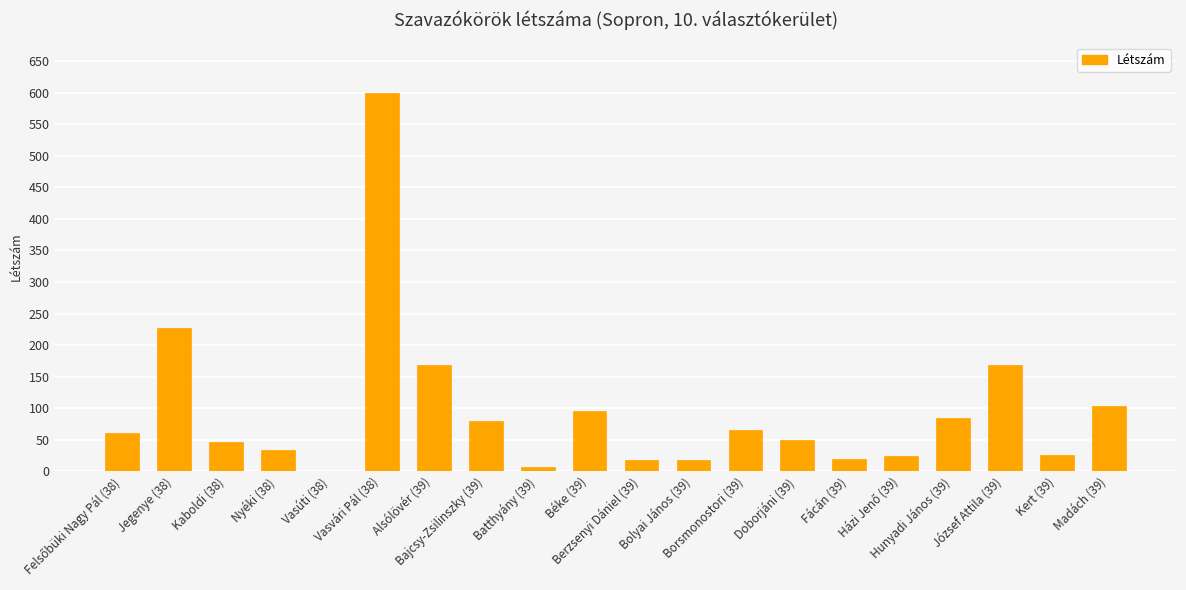

Reading right to left, extract all data points from this chart.

Madách (39)=104	Kert (39)=25	József Attila (39)=168	Hunyadi János (39)=85	Házi Jenő (39)=24	Fácán (39)=19	Doborjáni (39)=49	Borsmonostori (39)=66	Bolyai János (39)=18	Berzsenyi Dániel (39)=18	Béke (39)=95	Batthyány (39)=6	Bajcsy-Zsilinszky (39)=80	Alsólövér (39)=168	Vasvári Pál (38)=600	Vasúti (38)=0	Nyéki (38)=33	Kaboldi (38)=47	Jegenye (38)=227	Felsőbüki Nagy Pál (38)=60